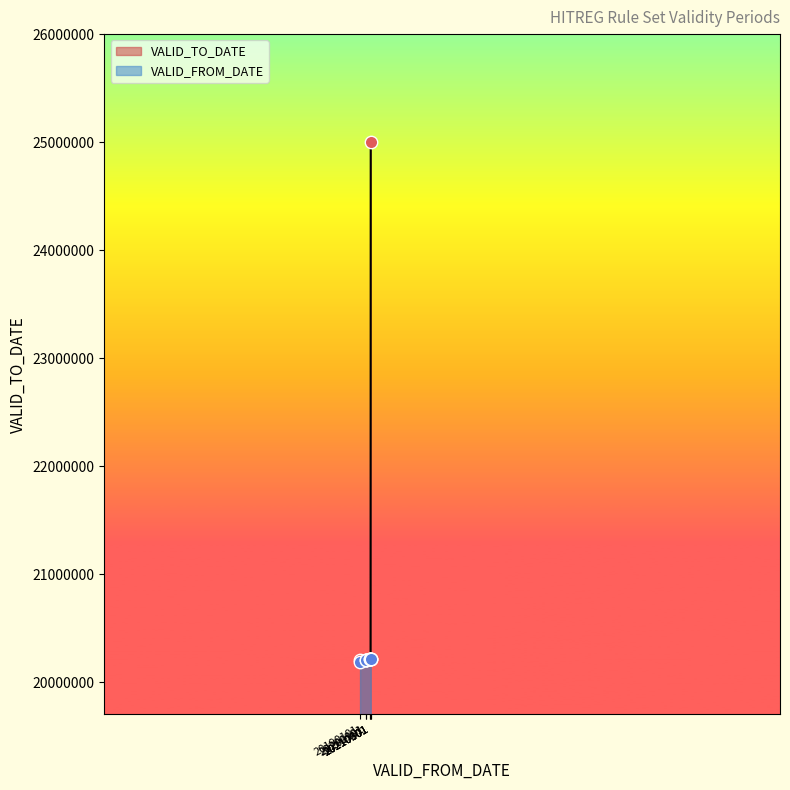

Which series contains the lowest Y value?

VALID_FROM_DATE